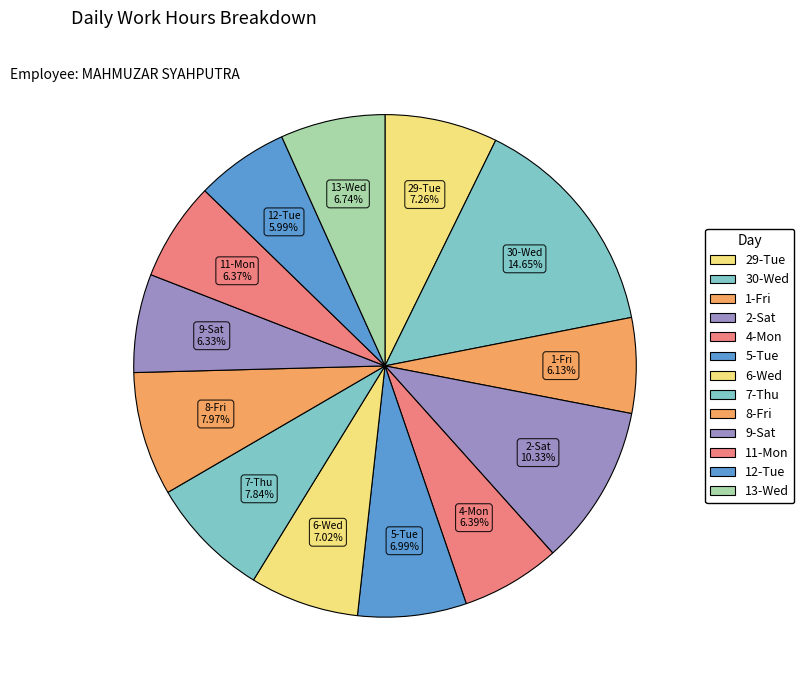

Is there any slice that represents more than half of the pie?

No